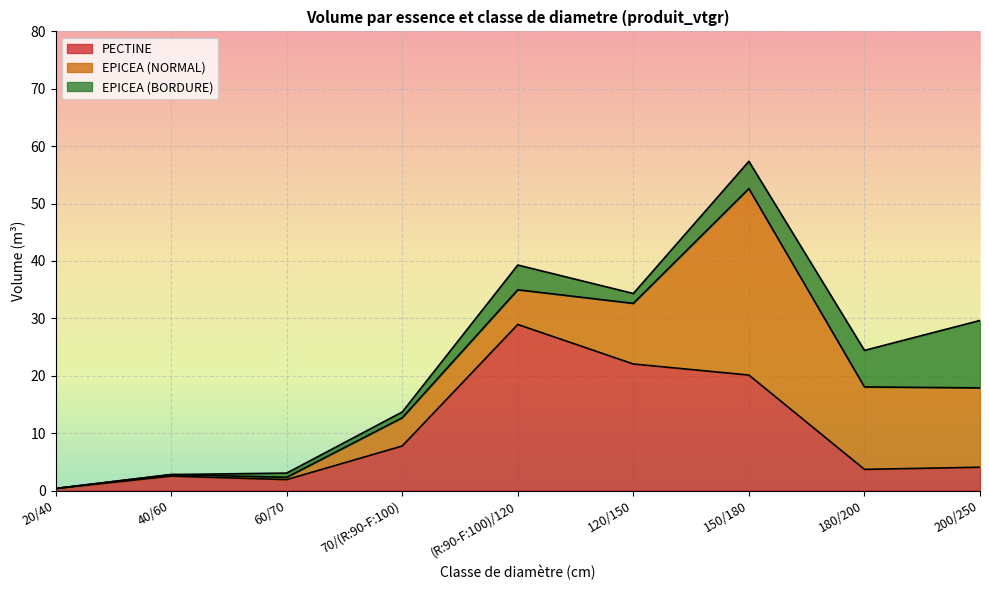

Reading right to left, transcribe all the data shown in this chart.

PECTINE: 4.1	3.7	20.1	22.1	28.9	7.8	1.9	2.5	0.4
EPICEA (NORMAL): 13.8	14.4	32.5	10.6	6.0	4.9	0.4	0.3	0.0
EPICEA (BORDURE): 11.7	6.4	4.8	1.7	4.3	1.0	0.7	0.0	0.0